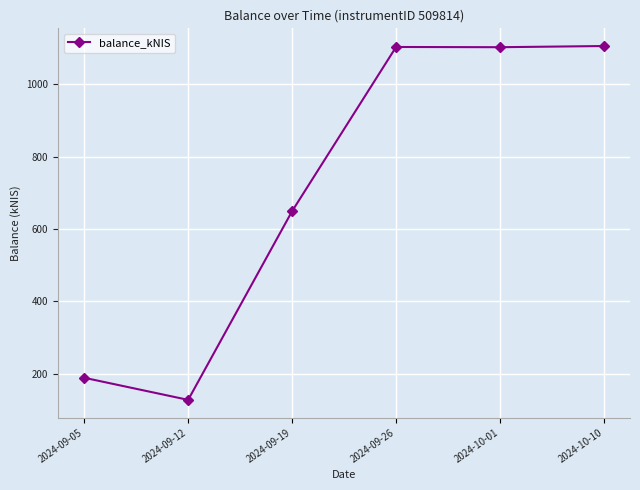

True or false: the data shows 188.9 at 2024-09-05.

True